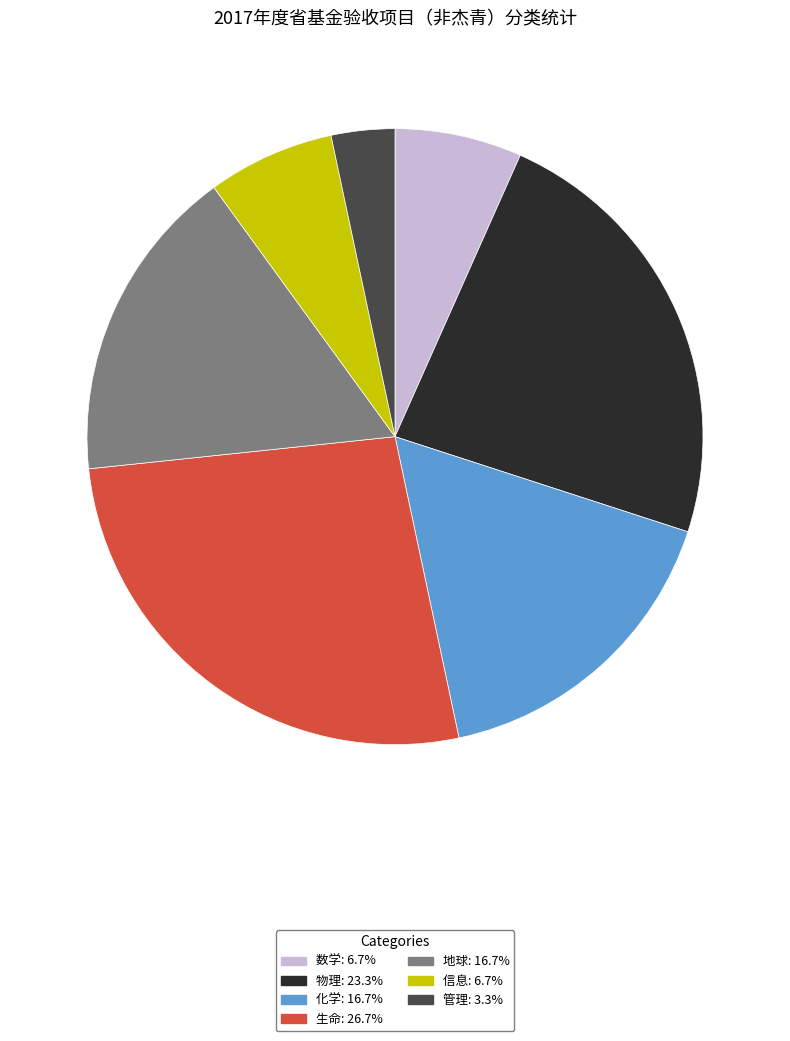

Does 地球 represent more than half of the total?

No